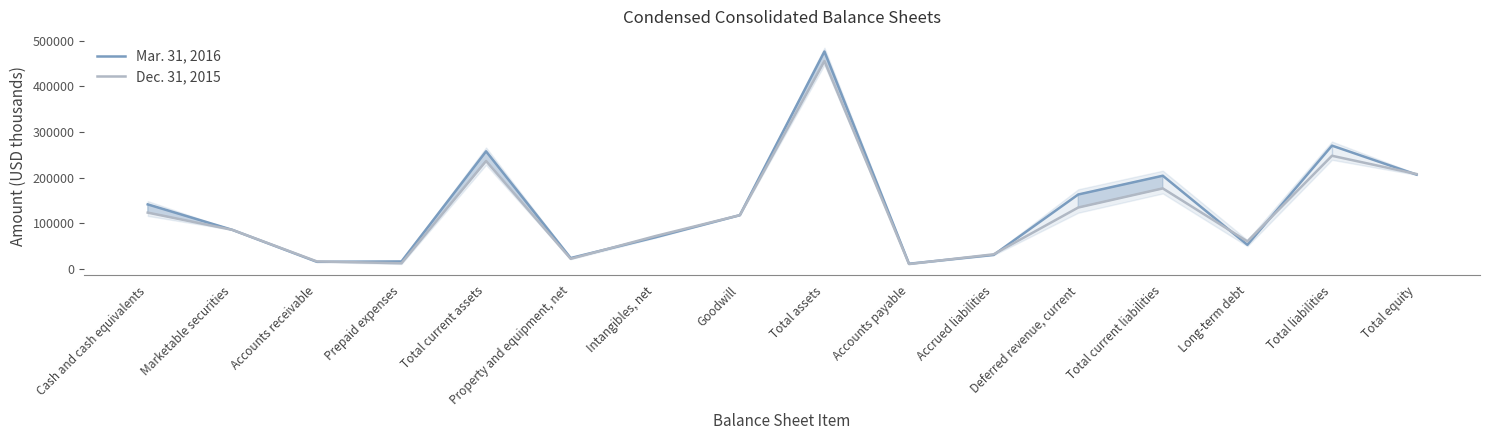

True or false: Dec. 31, 2015 and Mar. 31, 2016 intersect in this chart.

True